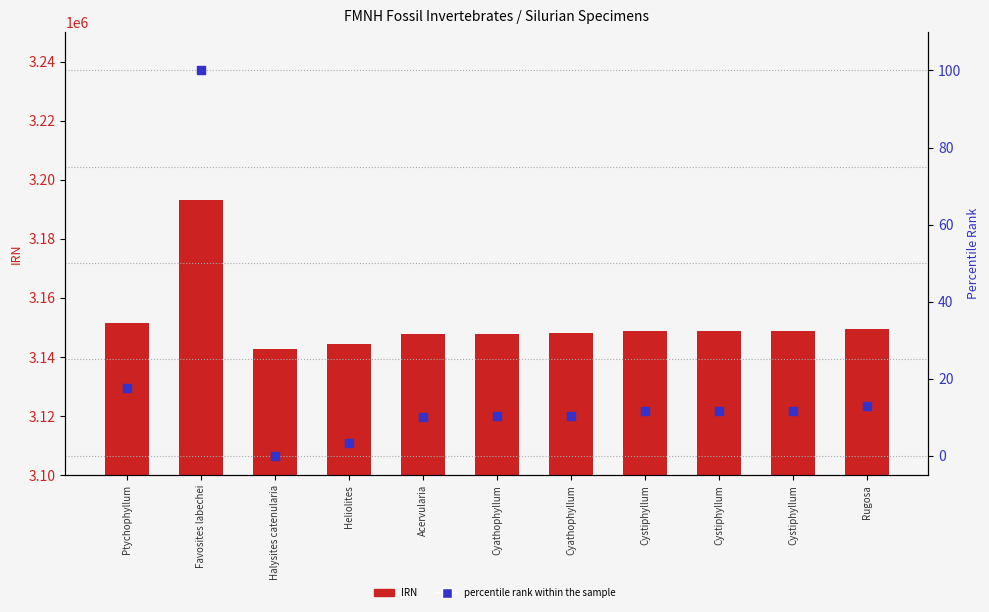

Which series reaches the maximum Y coordinate?

IRN